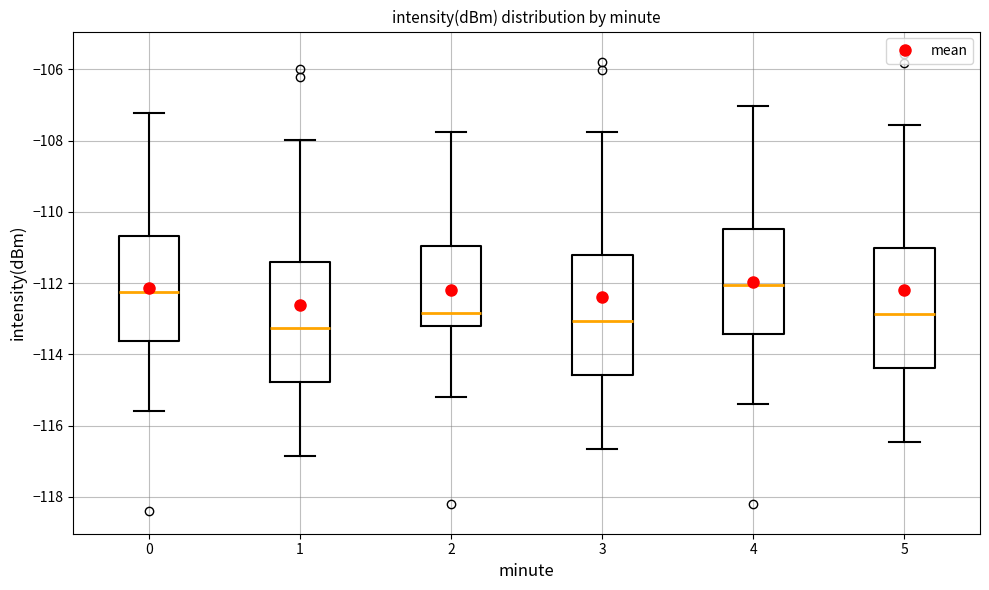

Which box has the lowest median line?

1